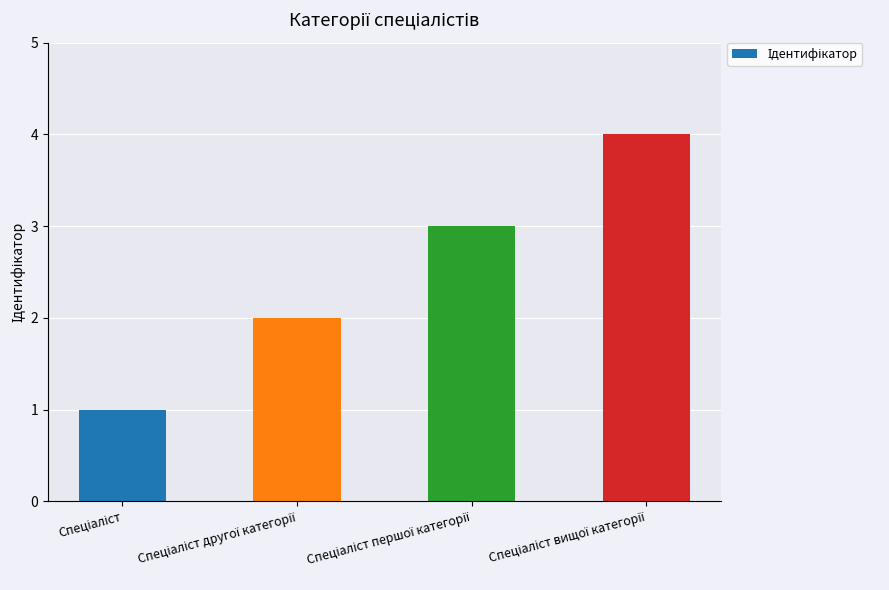

What is the maximum value shown in the chart?

4